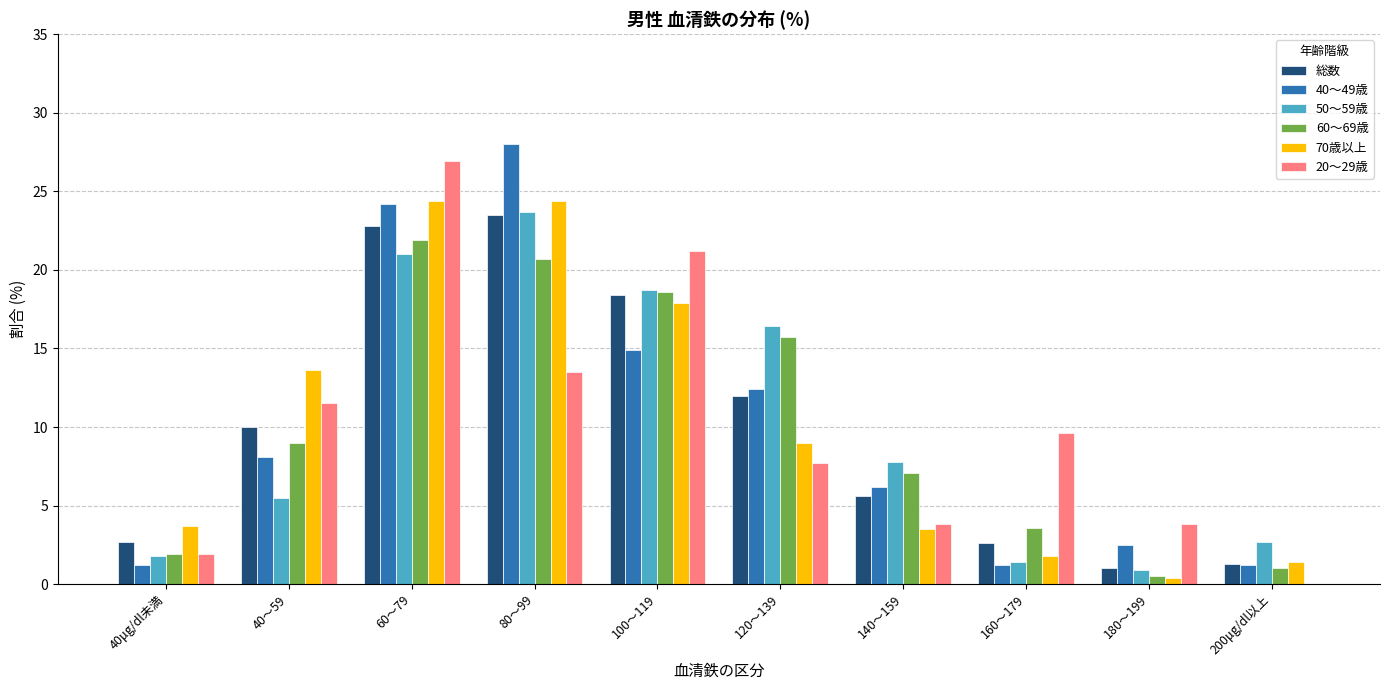

What is the sum of all 70歳以上 values?

100.1